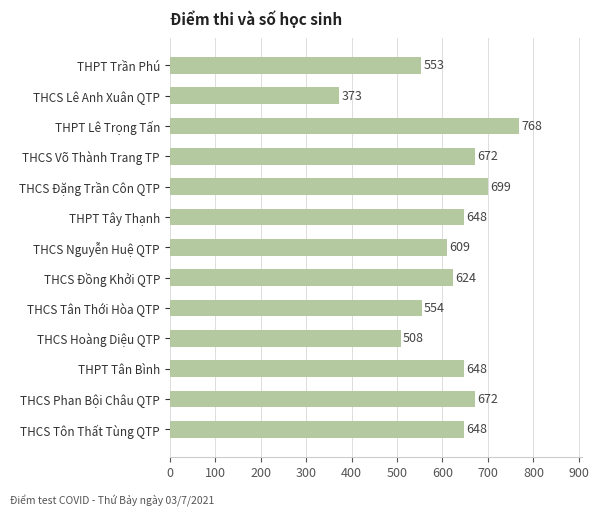

Does the chart contain stacked bars?

No